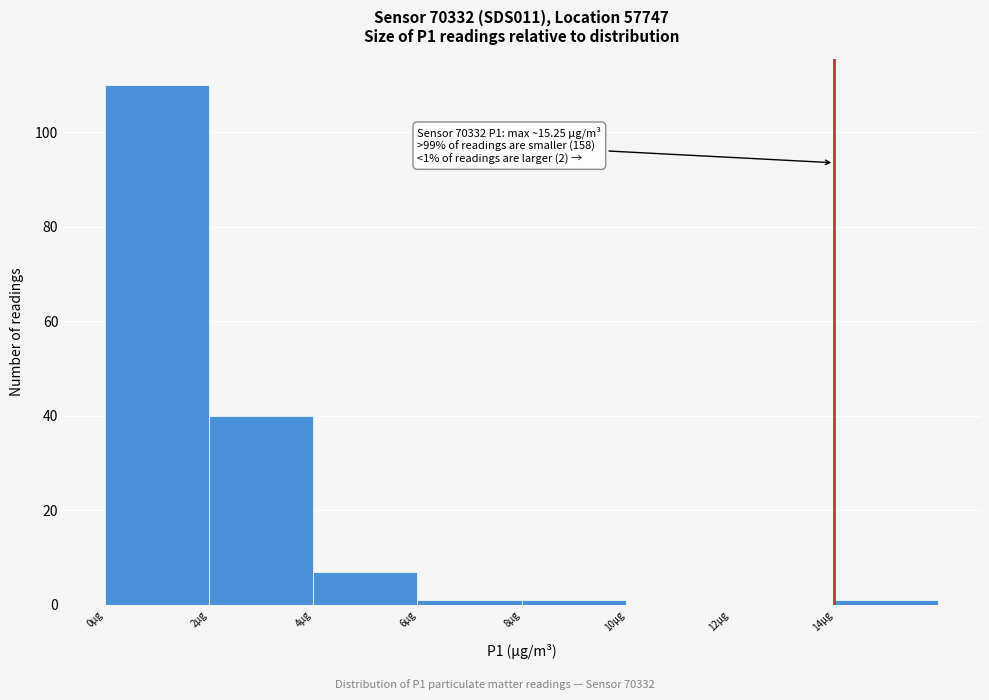

Over which range of the x-axis is the bar tallest?

0 to 2